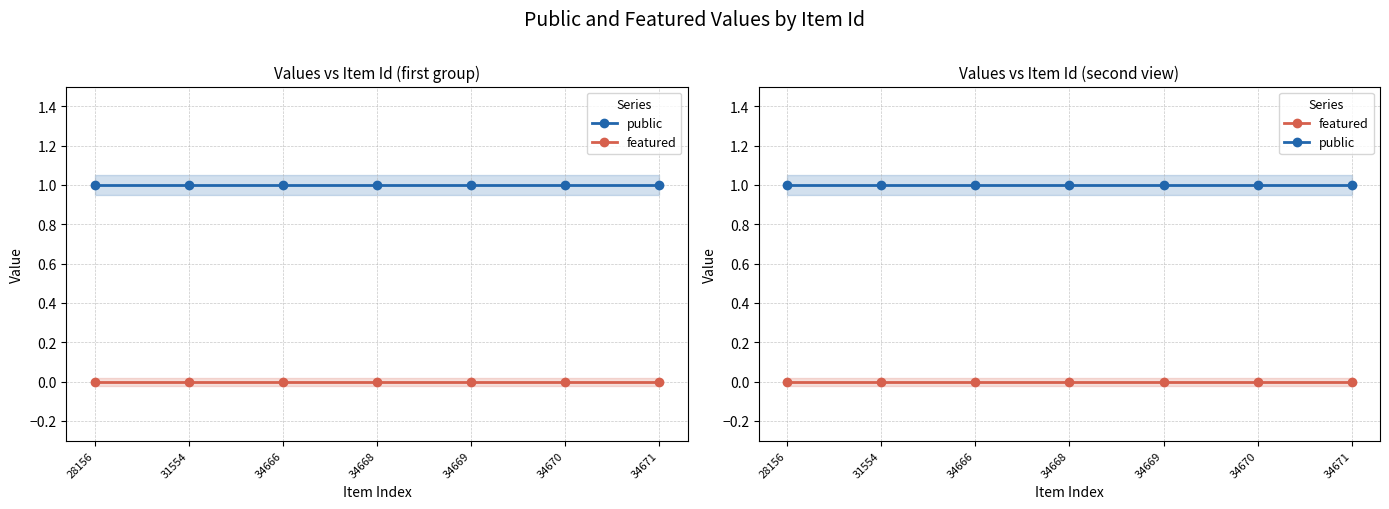

True or false: featured and public cross at least once.

False